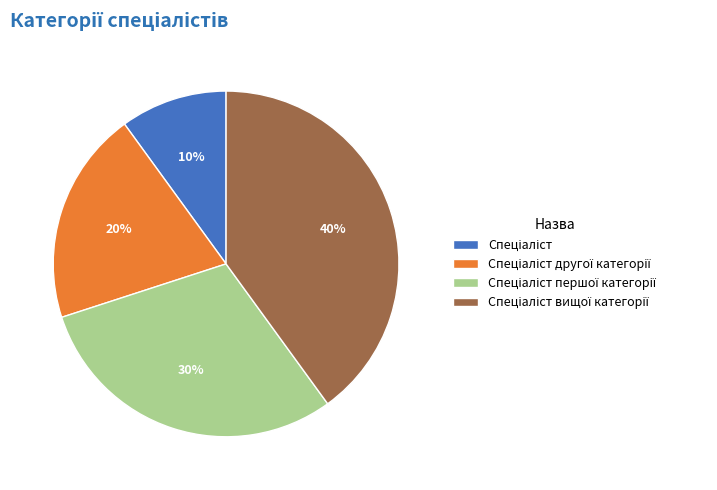

To the nearest percent, what is the difference between the largest and smallest slice percentages?

30%